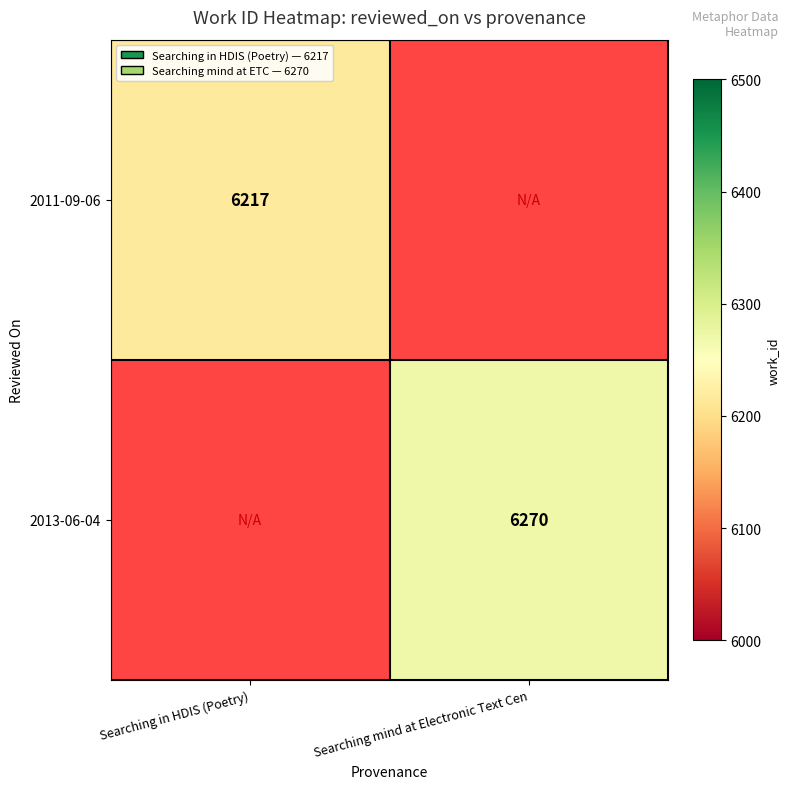

Is it true that 2013-06-04 equals 2908 at Searching mind at Electronic Text Cen?

False